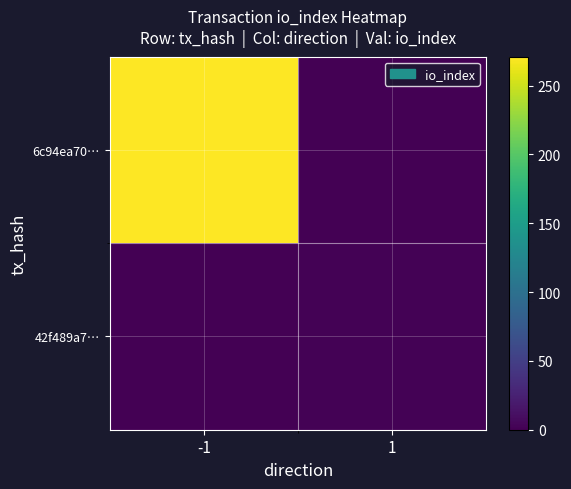

Which series has the largest range (max minus min)?

6c94ea70…